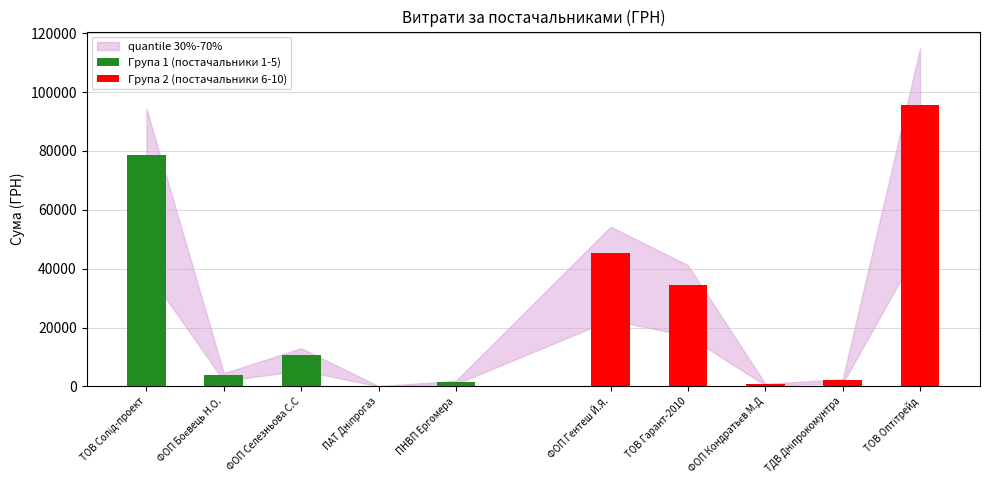

What is the sum of the Група 1 (постачальники 1-5) values at ПНВП Ергомера and ПАТ Дніпрогаз?

1681.0